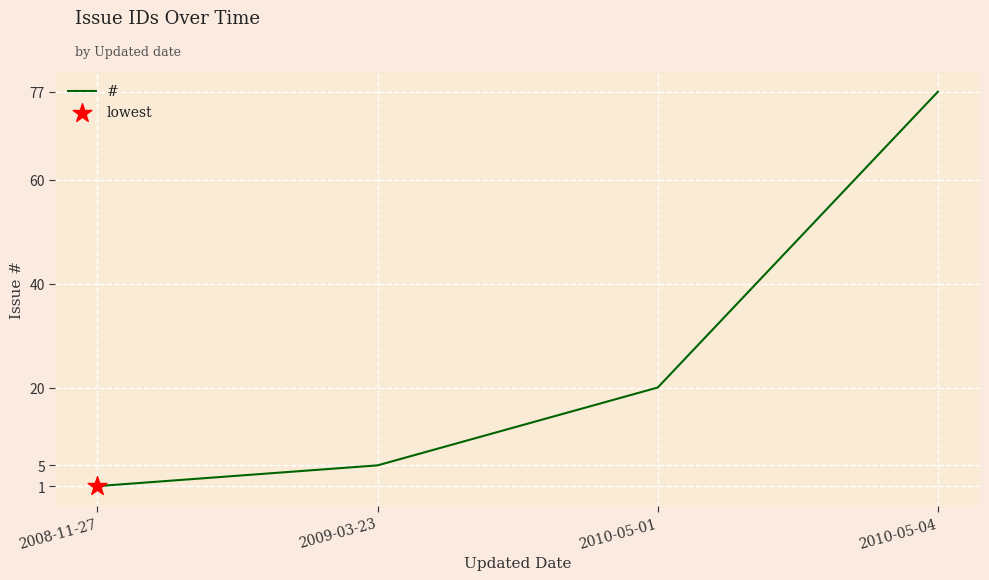

Between 2010-05-01 and 2010-05-04, which is larger?

2010-05-04